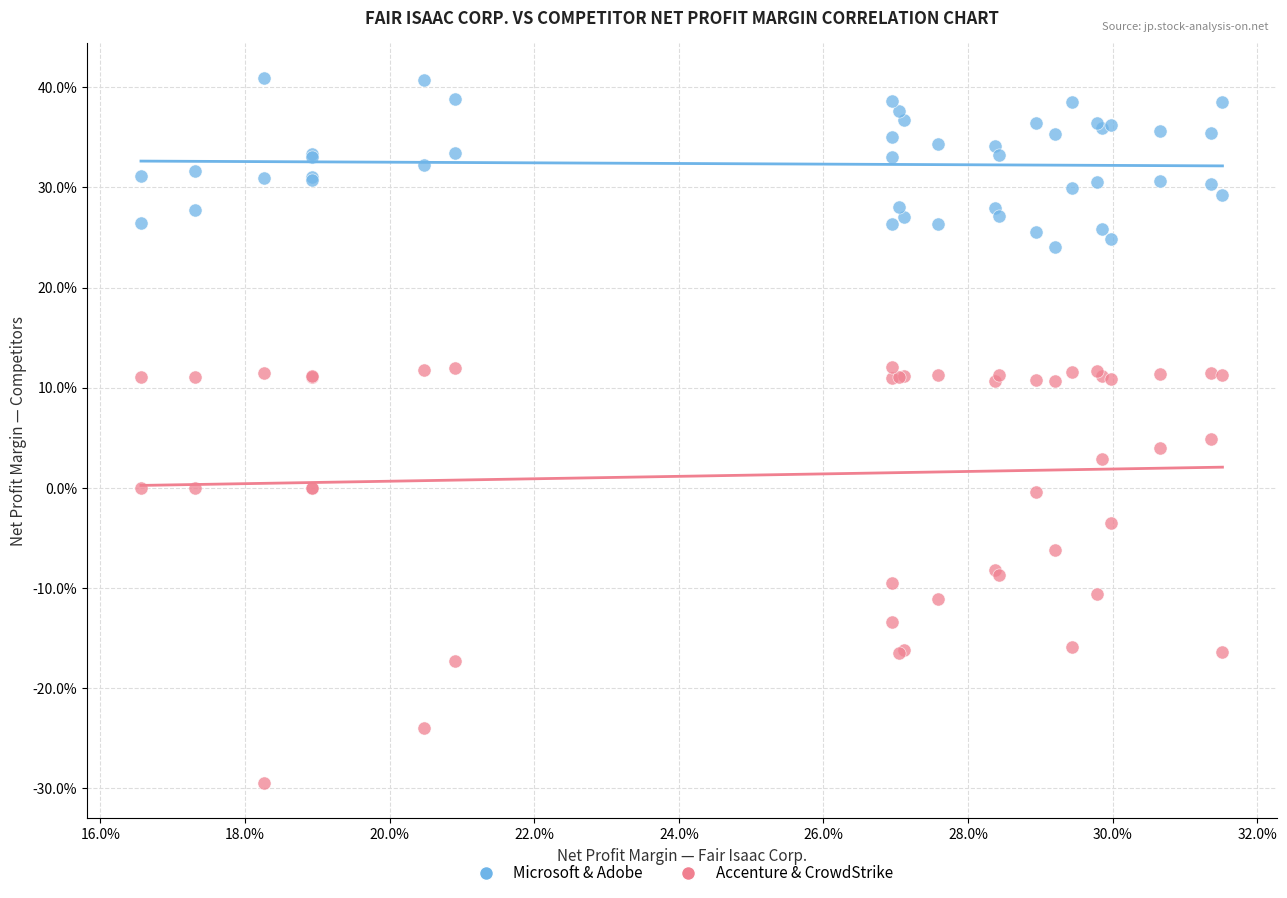

What are all the series names shown in the legend?

Microsoft & Adobe, Accenture & CrowdStrike